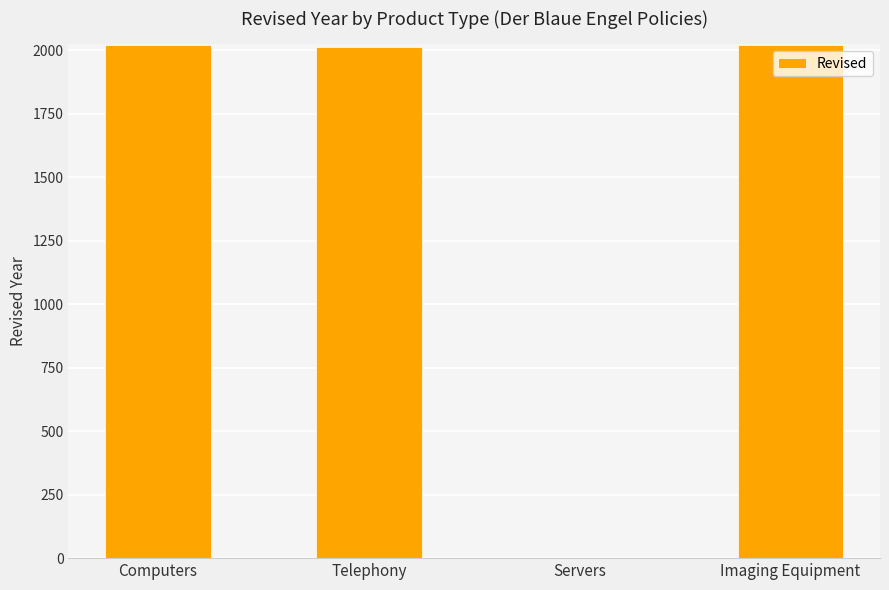

Between Servers and Telephony, which is larger?

Telephony